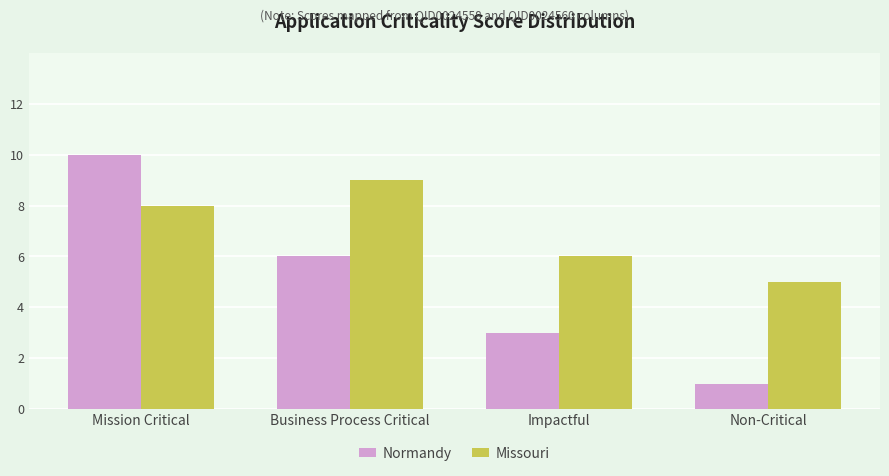

Which series has the largest range (max minus min)?

Normandy